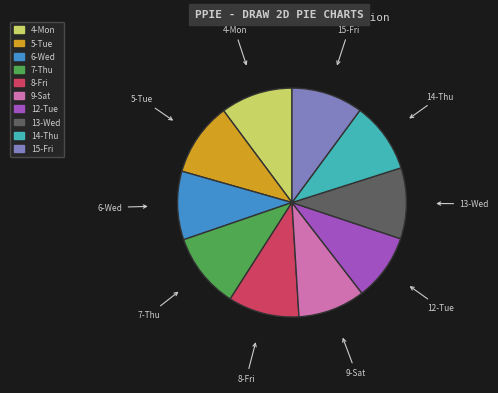

Do 15-Fri and 14-Thu together represent more than half of the pie?

No